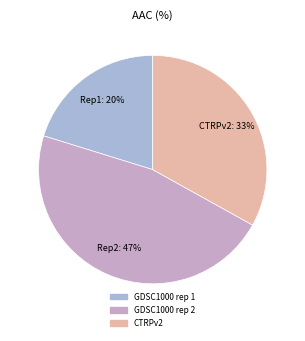

How much of the chart is everything except GDSC1000 rep 1?

79.8%